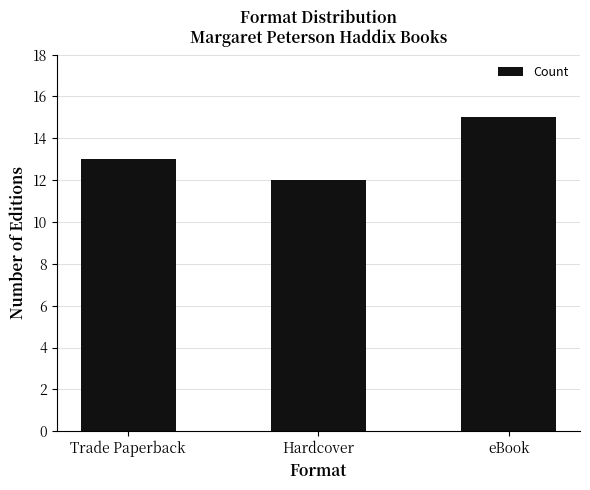

At which category does the chart reach its peak across all series?

eBook